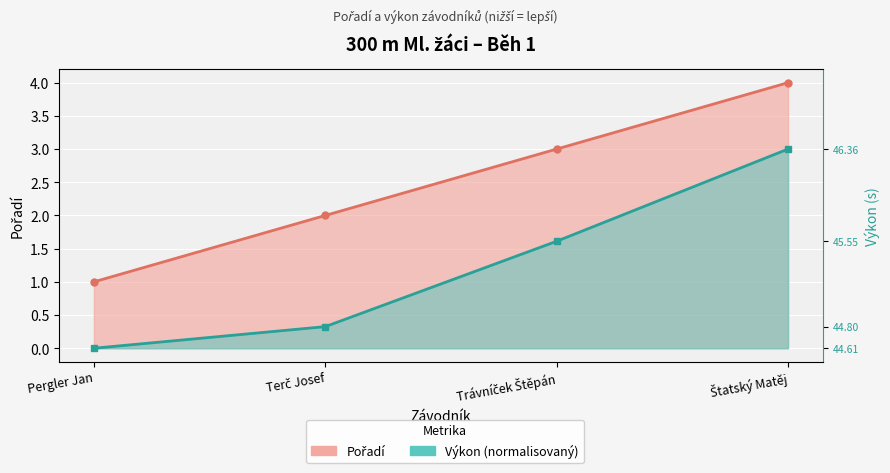

True or false: Výkon (normalisovaný) and Pořadí cross at least once.

False